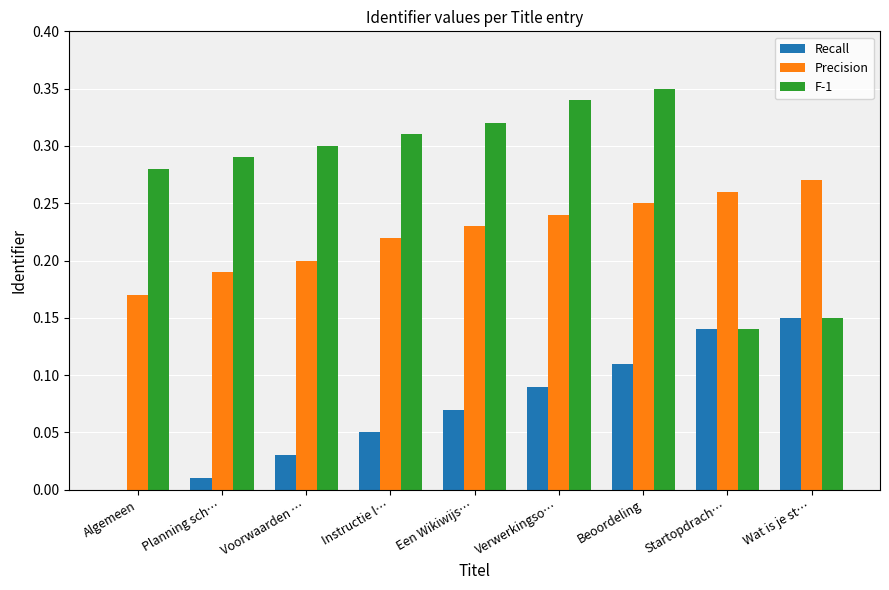

Are the bars horizontal?

No